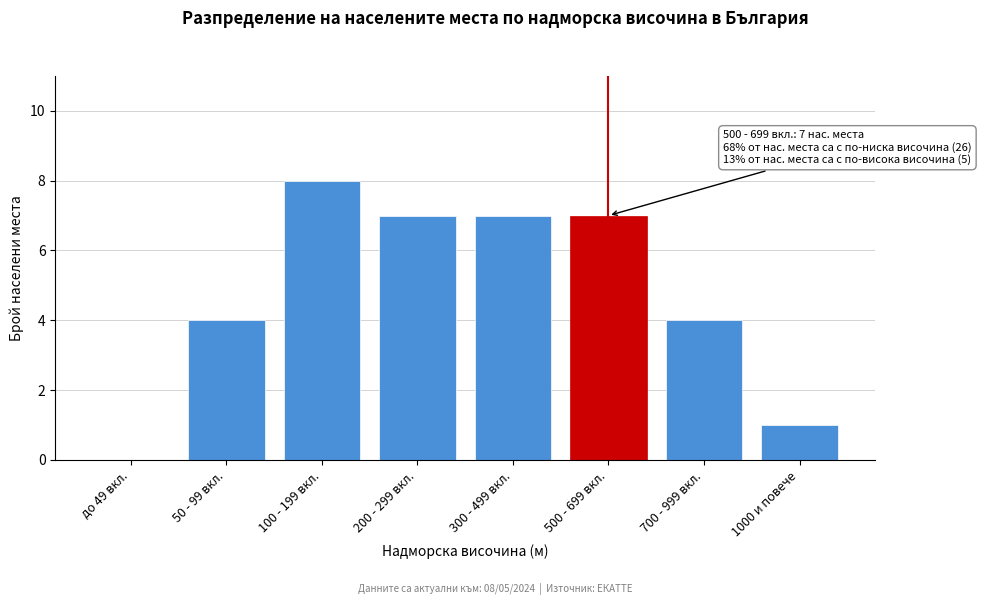

Reading left to right, transcribe all the data shown in this chart.

до 49 вкл.=0	50 - 99 вкл.=4	100 - 199 вкл.=8	200 - 299 вкл.=7	300 - 499 вкл.=7	500 - 699 вкл.=7	700 - 999 вкл.=4	1000 и повече=1